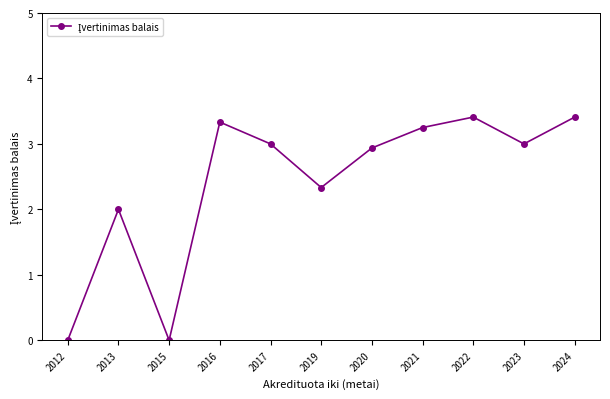

Which has a higher value, 2012 or 2017?

2017